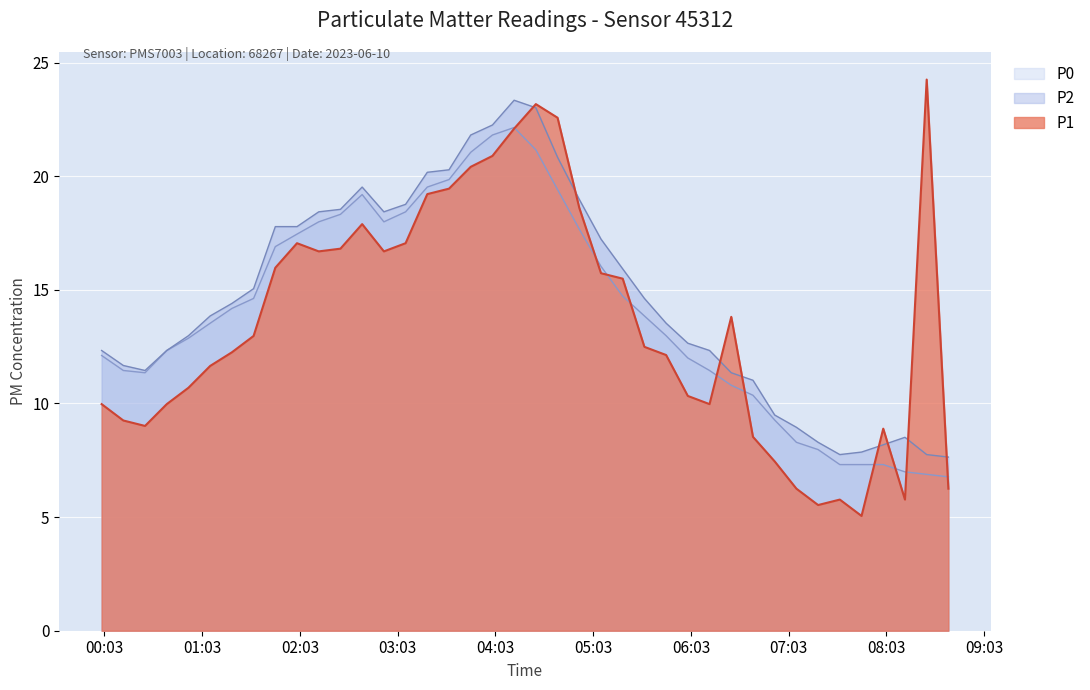

What is the label of the 16th point from the right?

2023-06-10T05:21:08